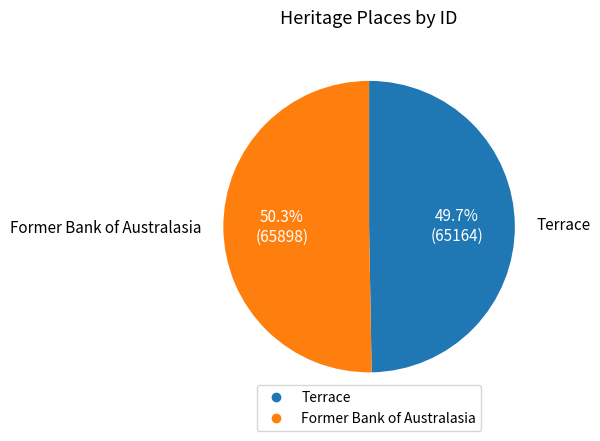

To the nearest percent, what percentage of the pie is Former Bank of Australasia?

50%